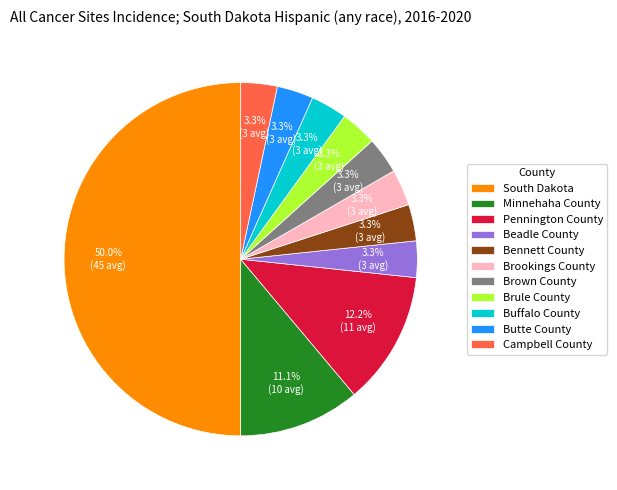

To the nearest percent, what is the average slice percentage?

9%